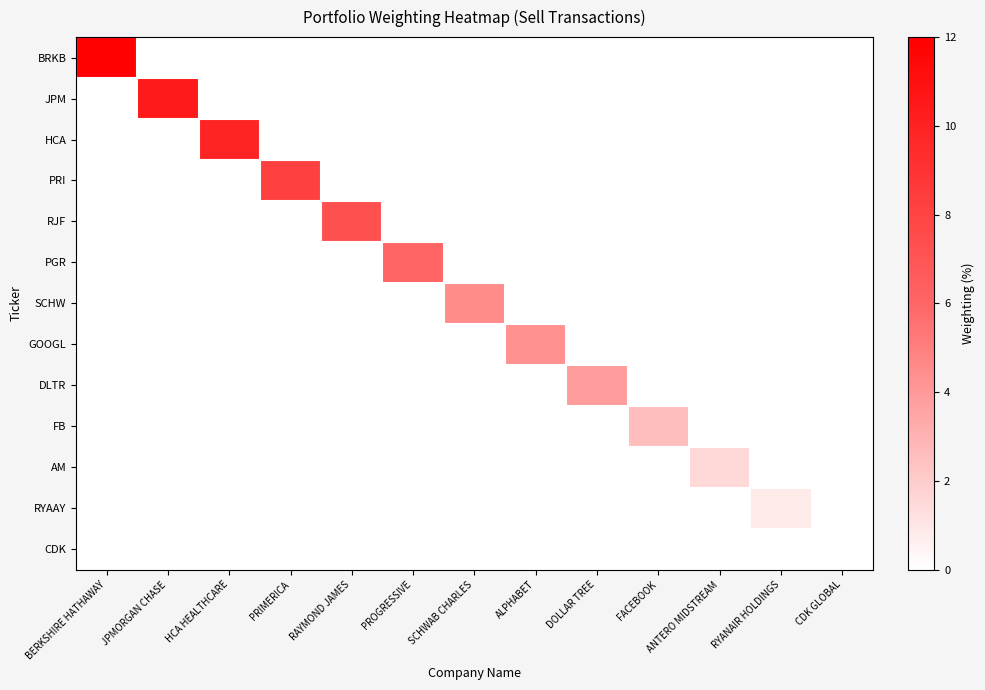

How many distinct data groups are displayed?

13